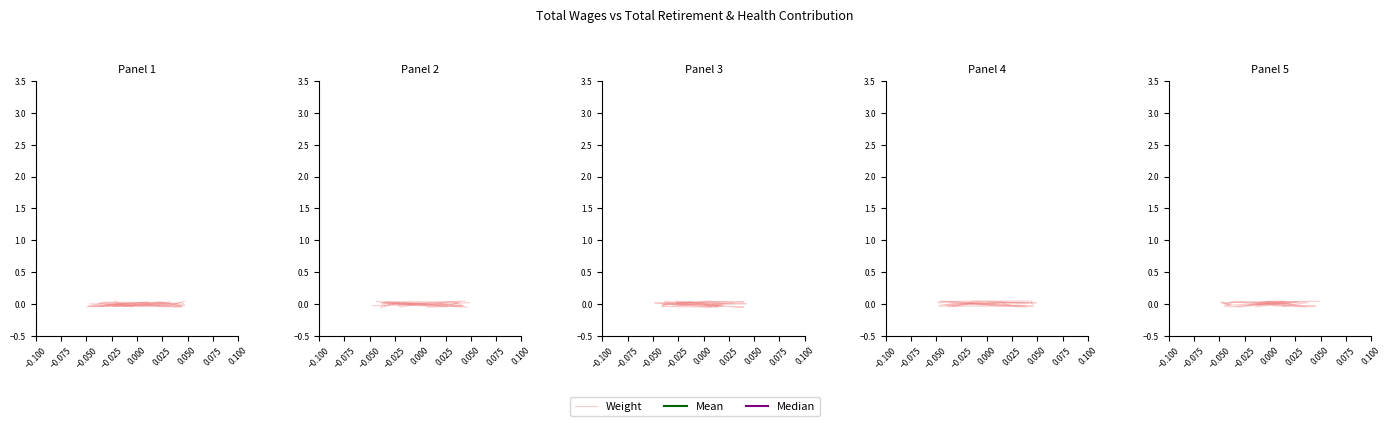

Count the number of categories in the chart.

5